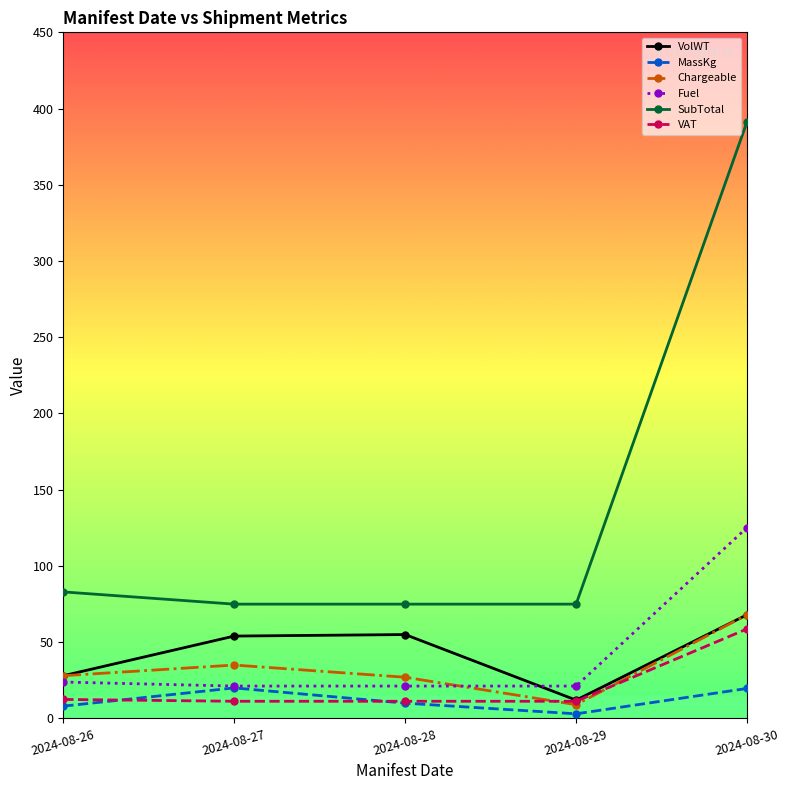

The MassKg series shows 3.0 at 2024-08-29. True or false?

True